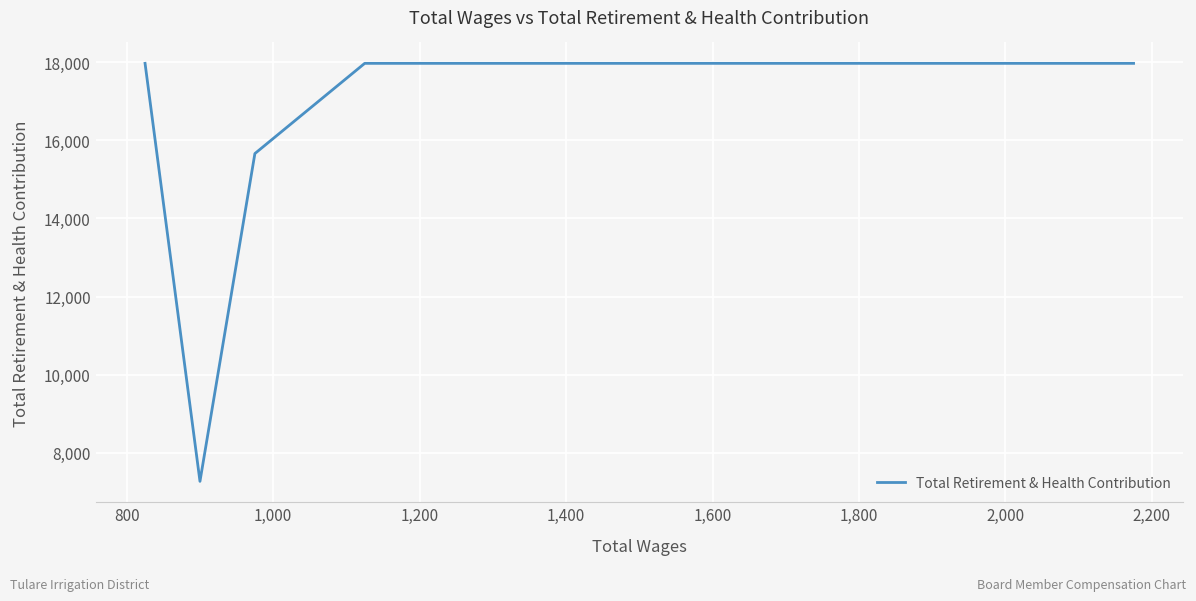

How many interior local valleys (lower than both neighbors) does the data have?

1